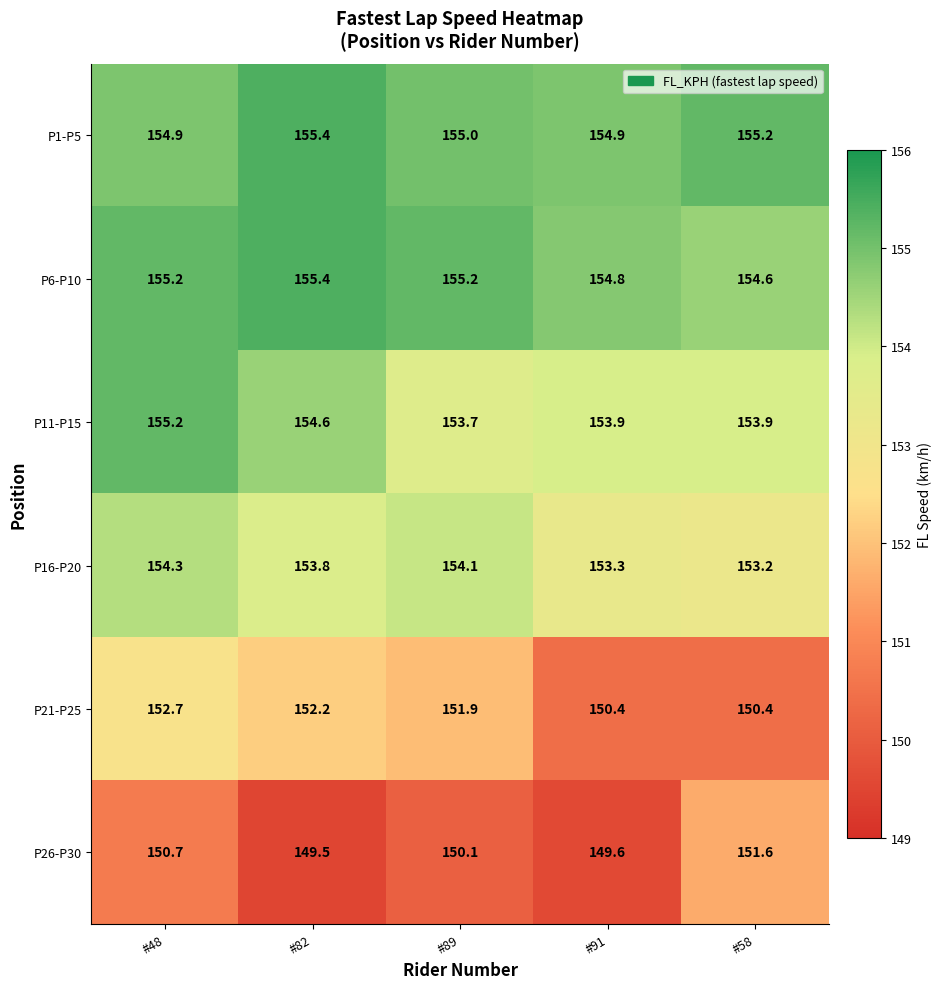

What is the sum of the P11-P15 values at #89 and #48?

308.9